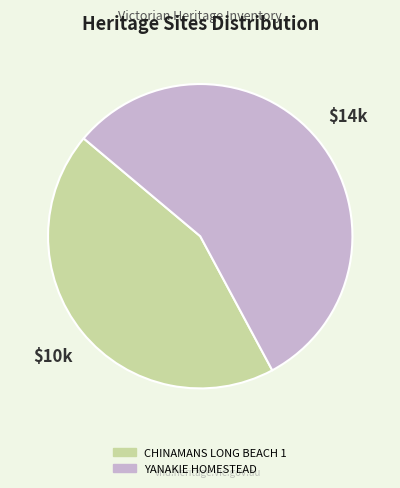

Approximately how many times larger is the value at YANAKIE HOMESTEAD compared to CHINAMANS LONG BEACH 1?

1.3